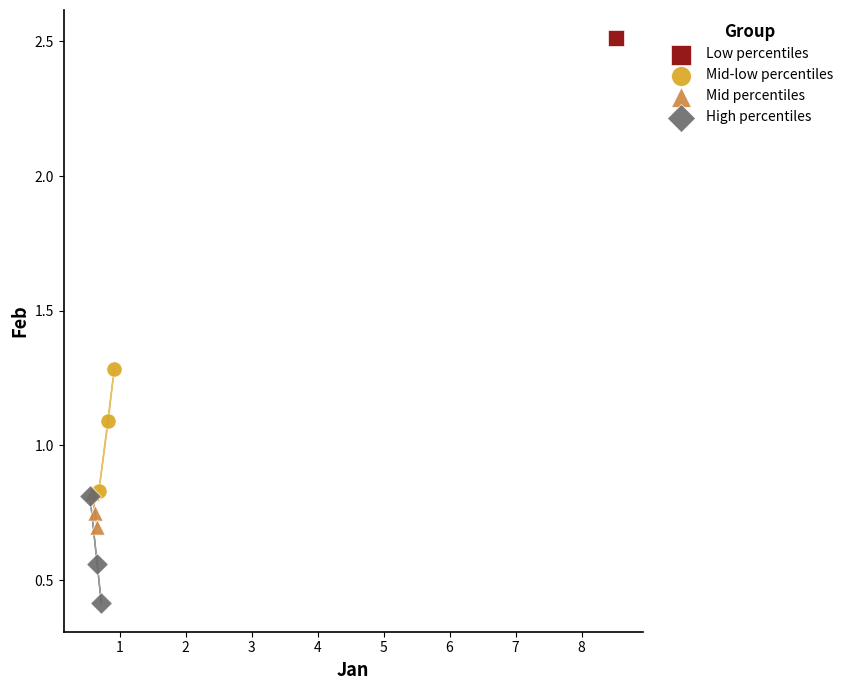

What are all the series names shown in the legend?

Low percentiles, Mid-low percentiles, Mid percentiles, High percentiles